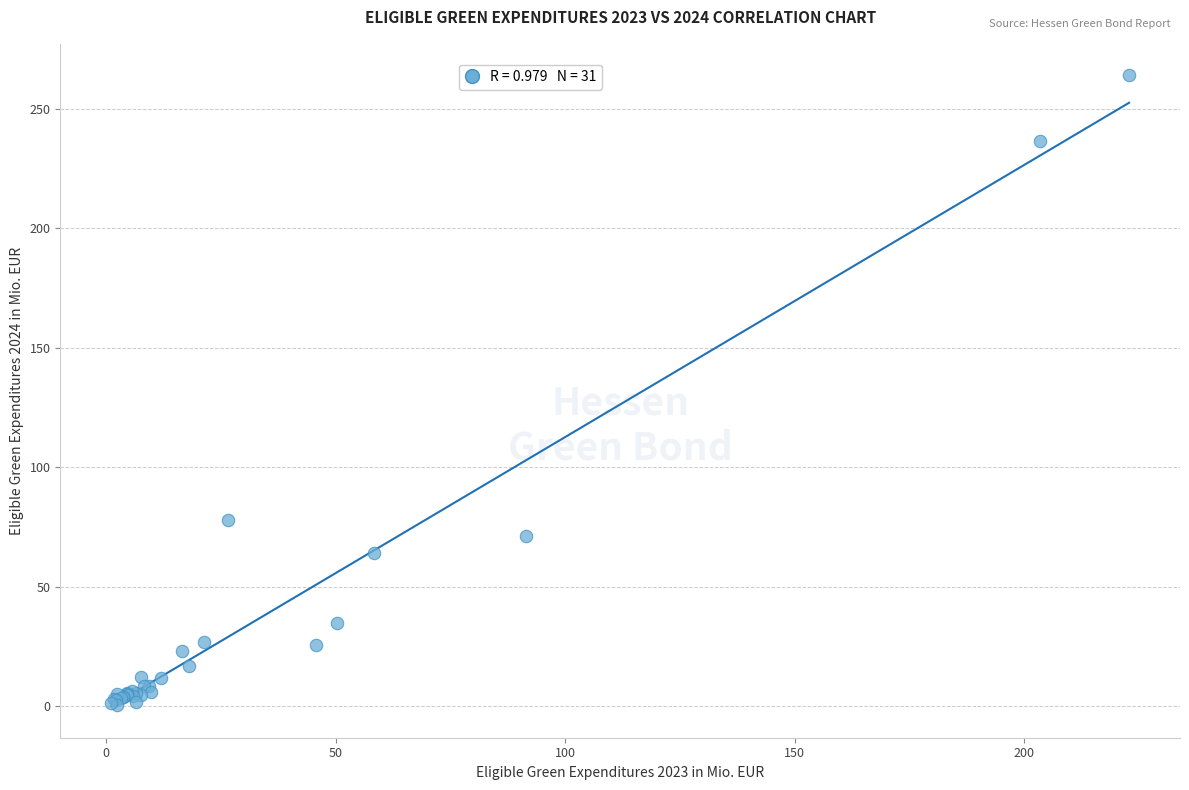

What Y value in the scatter plot is closest to 132?

78.0